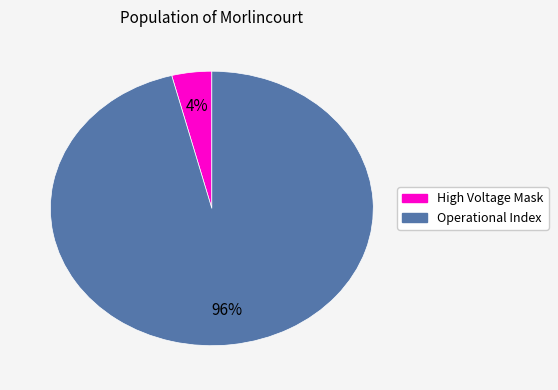

Is there any slice that represents more than half of the pie?

Yes